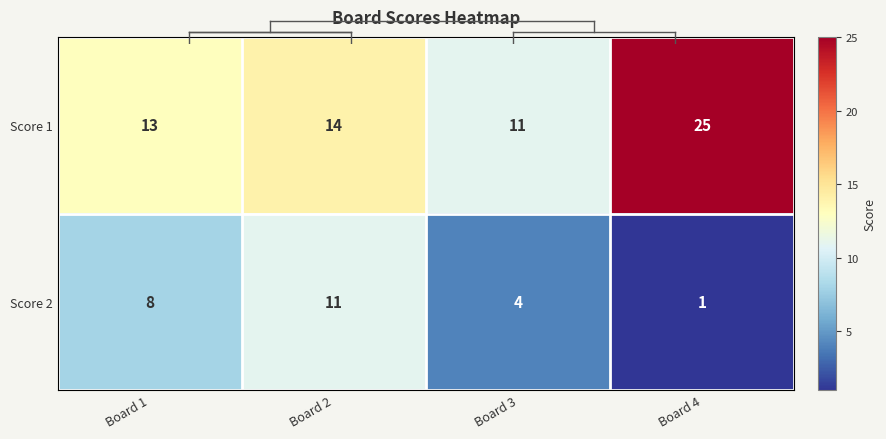

What is the spread (max minus min) of values at Board 2?

3